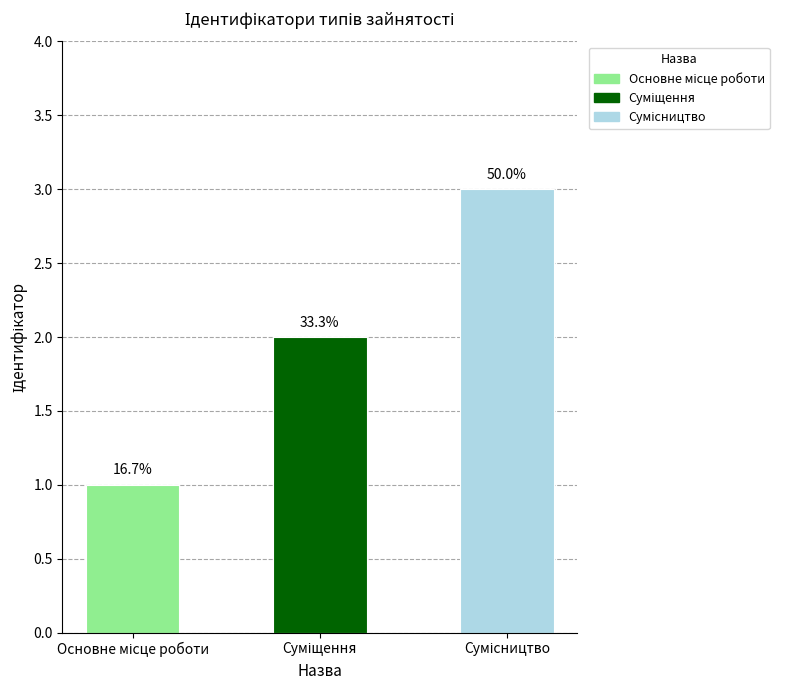

What value does the data have at Суміщення?

2